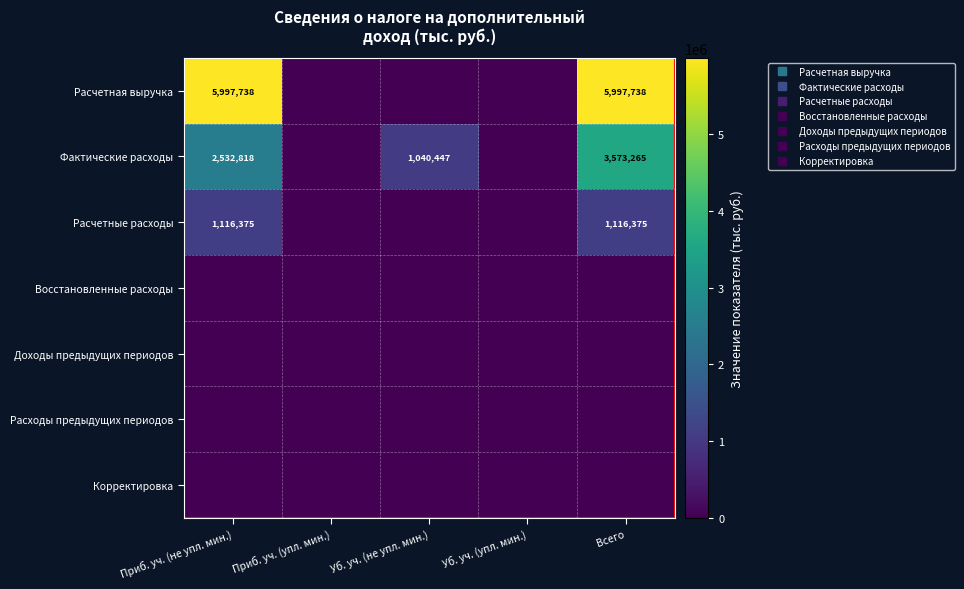

Is the value of Доходы предыдущих периодов at Всего greater than the value of Расчетные расходы at Приб. уч. (упл. мин.)?

No